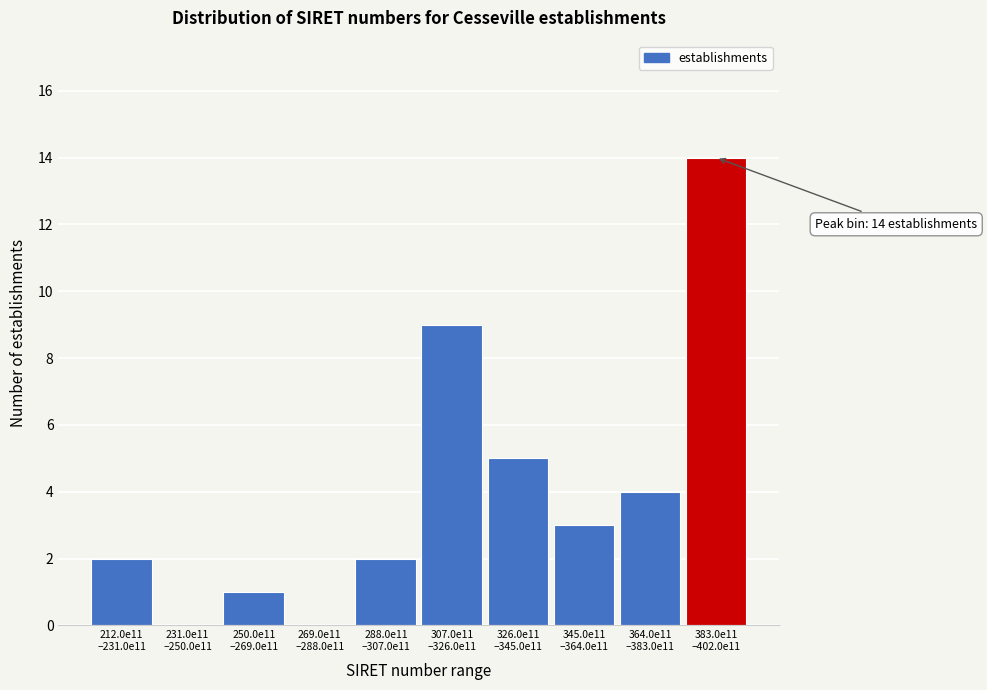

What is the sum of all values?

40